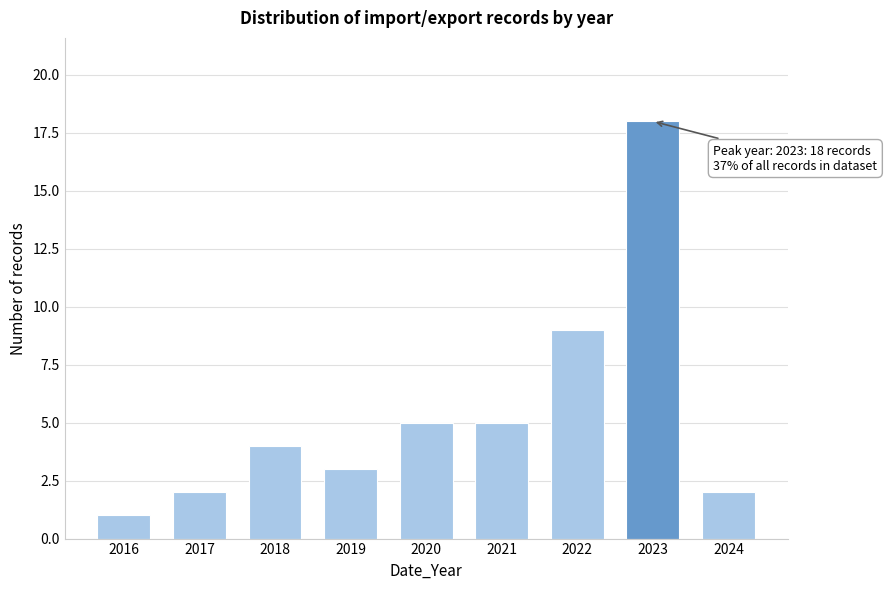

Reading right to left, extract all data points from this chart.

2	18	9	5	5	3	4	2	1